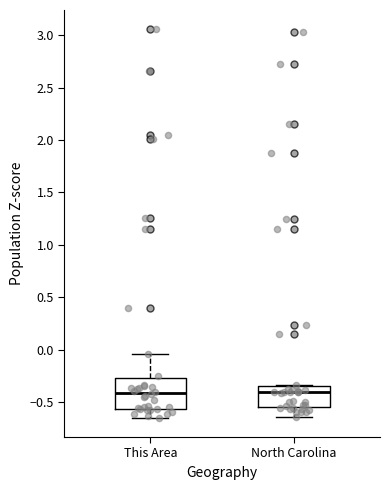

Which box is the tallest, from its lower edge to its upper edge?

This Area